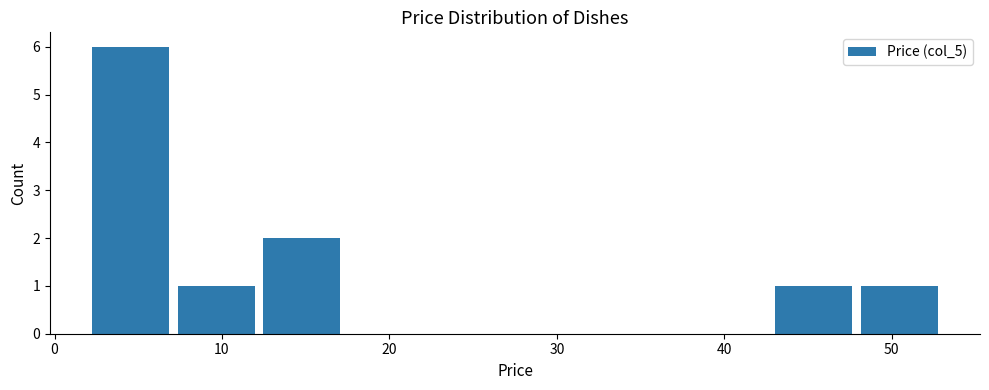

Over which range of the x-axis is the bar tallest?

2.0 to 7.1